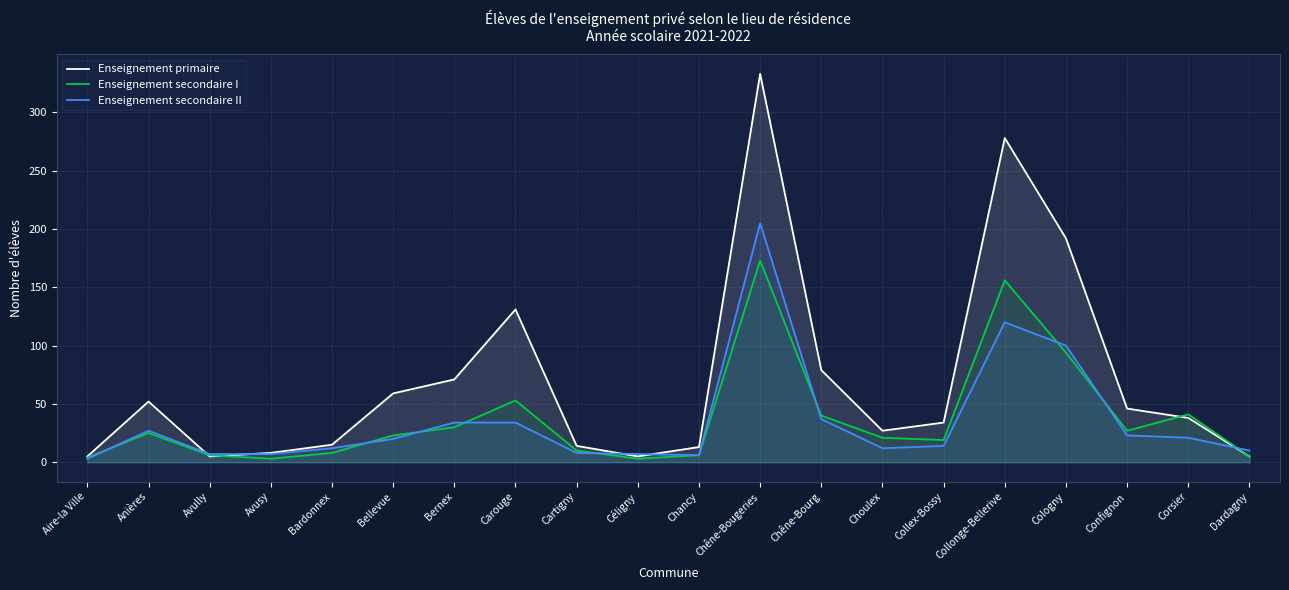

Does the chart have visible grid lines?

Yes